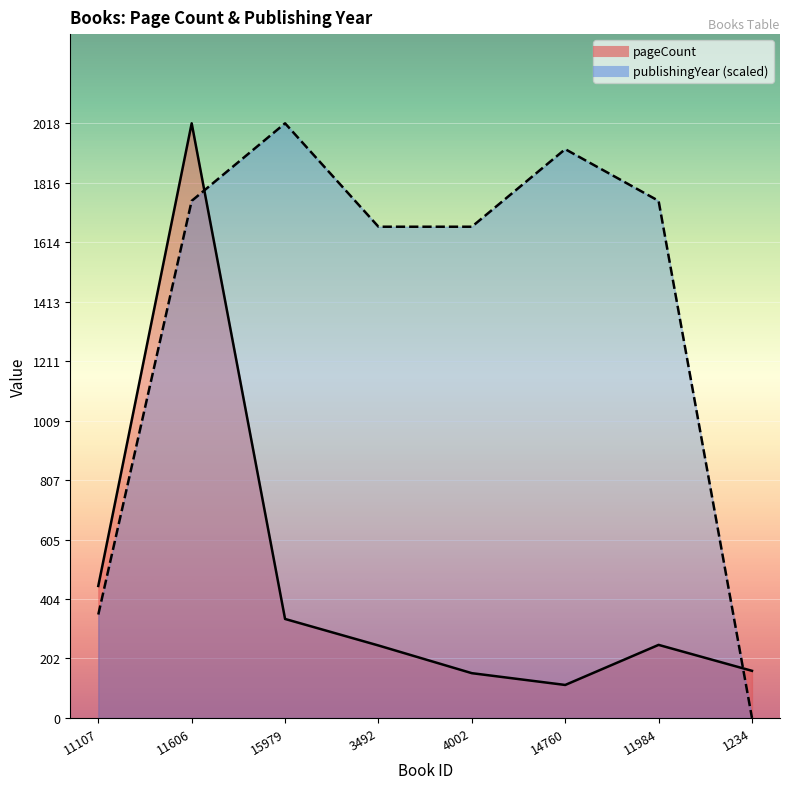

True or false: pageCount and publishingYear cross at least once.

True